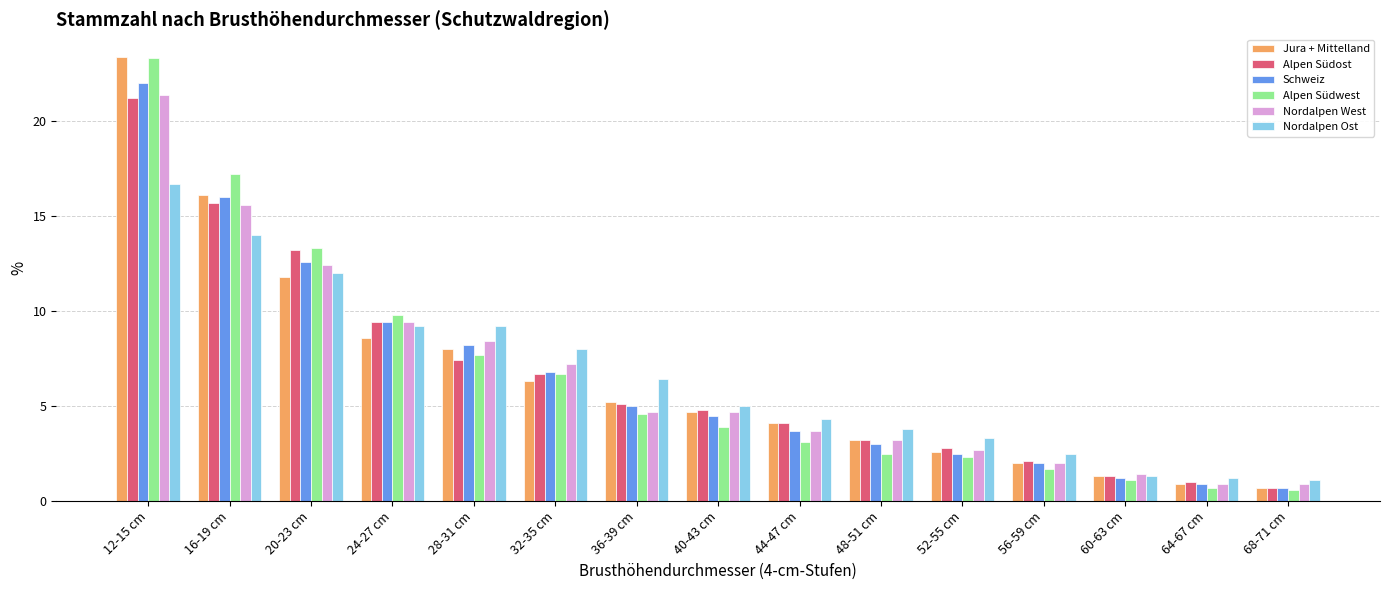

How many data points does each series have?

15